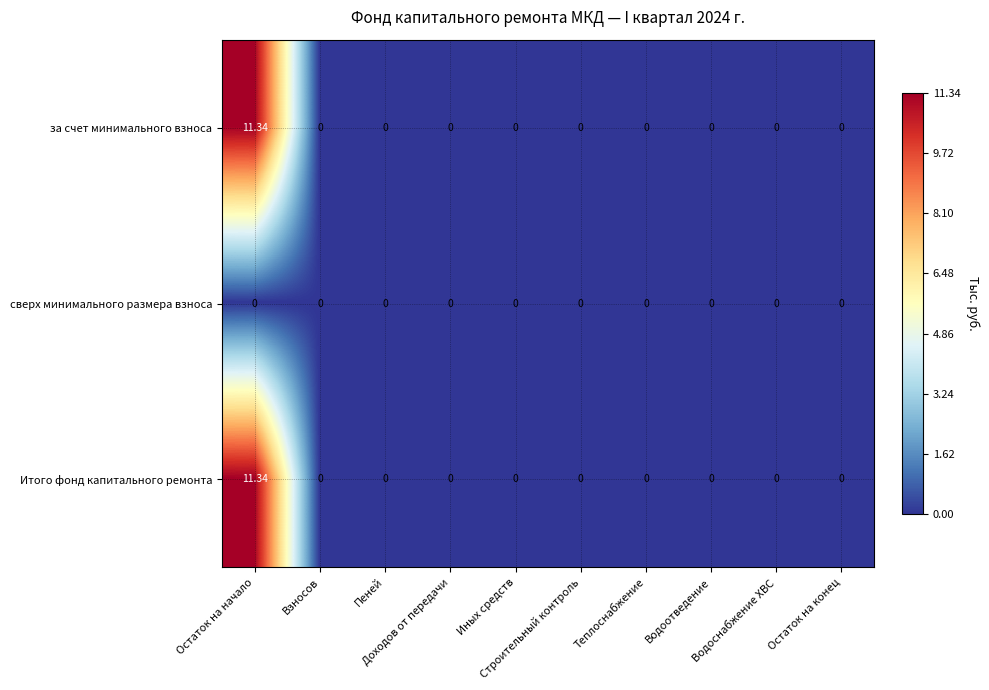

Which has a higher value, Остаток на начало or Иных средств?

Остаток на начало